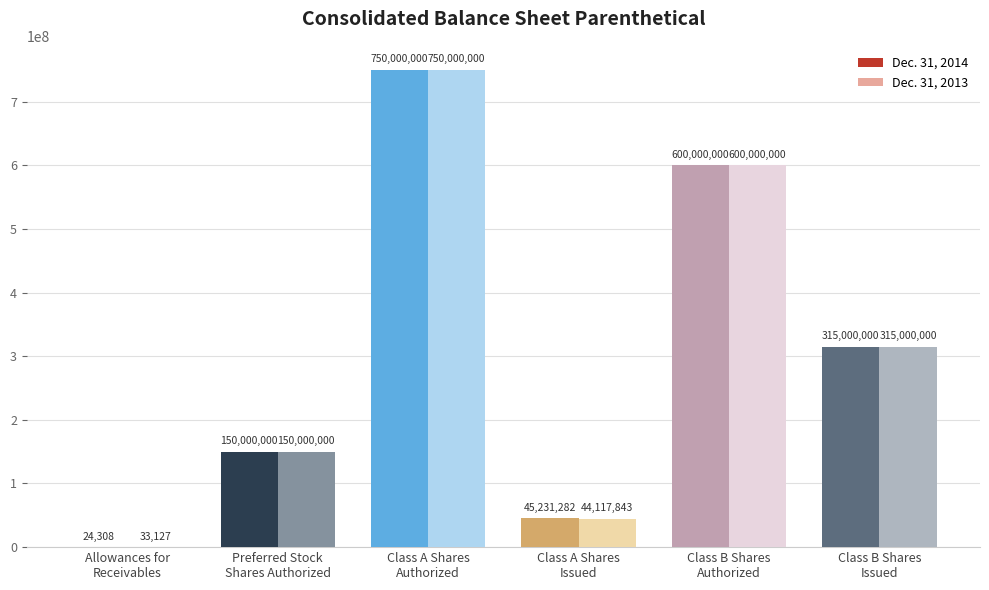

Which series has the largest total across all categories?

Dec. 31, 2014